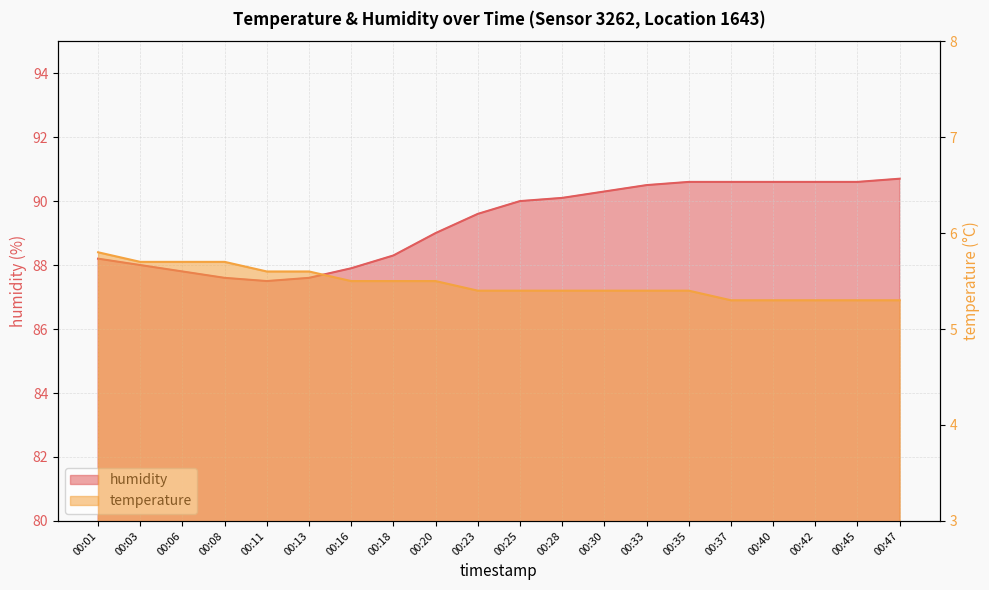

Where is temperature nearest to the value 5?

00:37